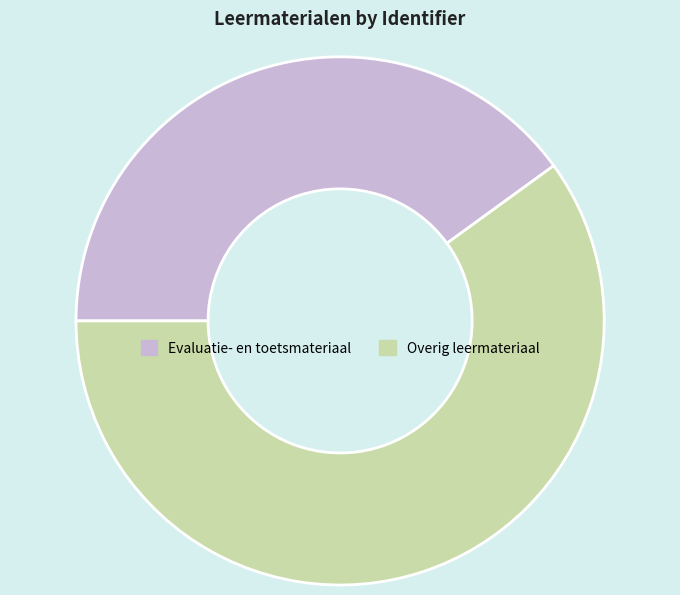

What is the smallest slice in the pie chart?

Evaluatie- en toetsmateriaal